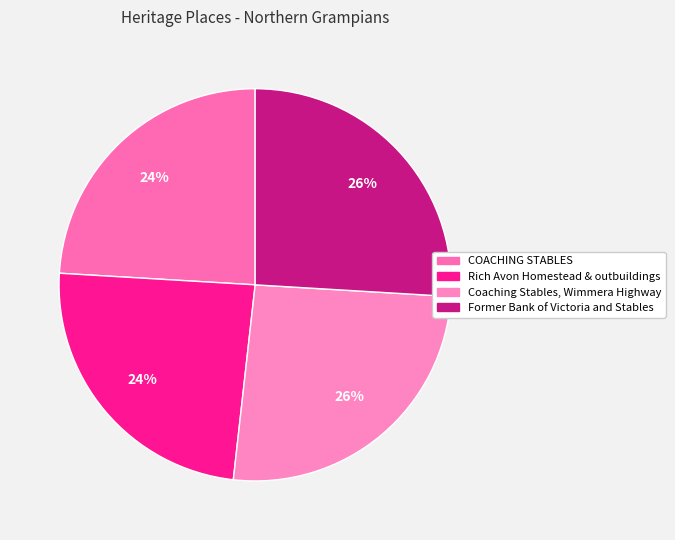

How many slices are in this pie chart?

4